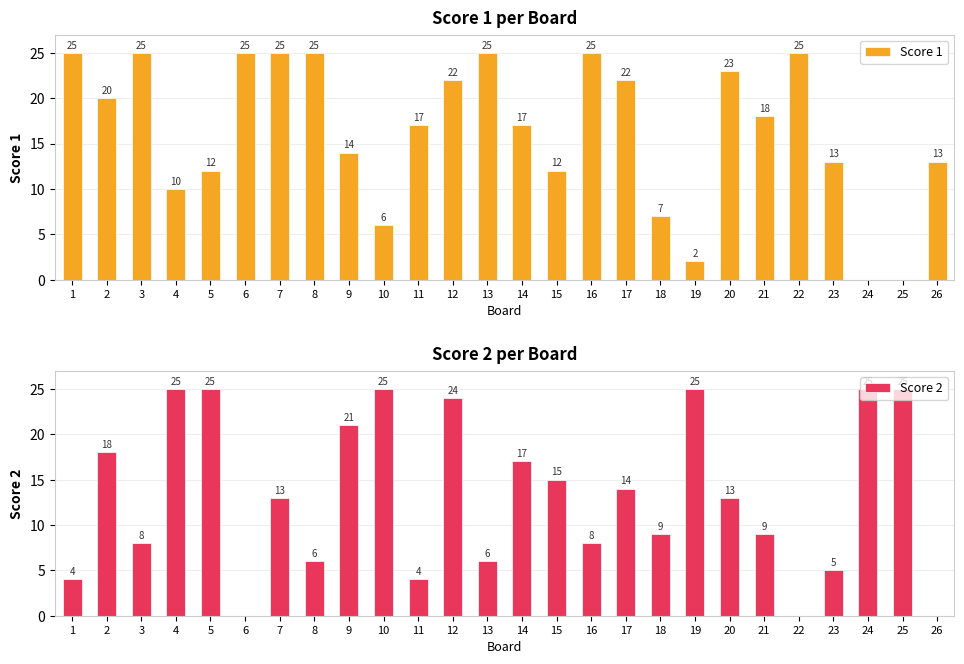

Reading left to right, what are all the values shown in this chart?

Score 1: 1=25	2=20	3=25	4=10	5=12	6=25	7=25	8=25	9=14	10=6	11=17	12=22	13=25	14=17	15=12	16=25	17=22	18=7	19=2	20=23	21=18	22=25	23=13	24=0	25=0	26=13
Score 2: 1=4	2=18	3=8	4=25	5=25	6=0	7=13	8=6	9=21	10=25	11=4	12=24	13=6	14=17	15=15	16=8	17=14	18=9	19=25	20=13	21=9	22=0	23=5	24=25	25=25	26=0